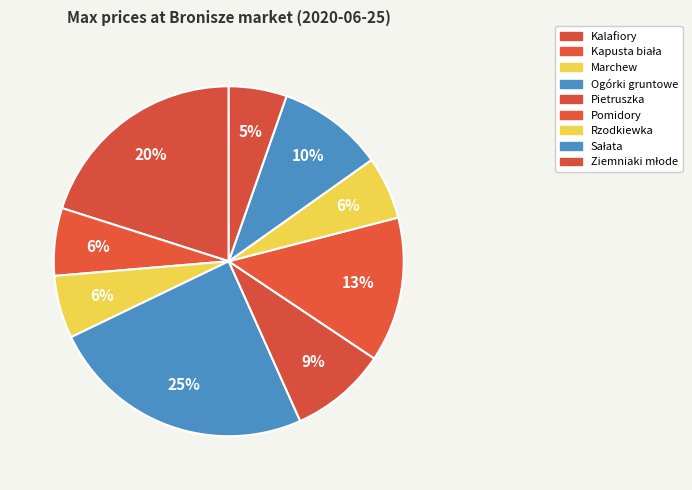

How many segments does this pie chart have?

9